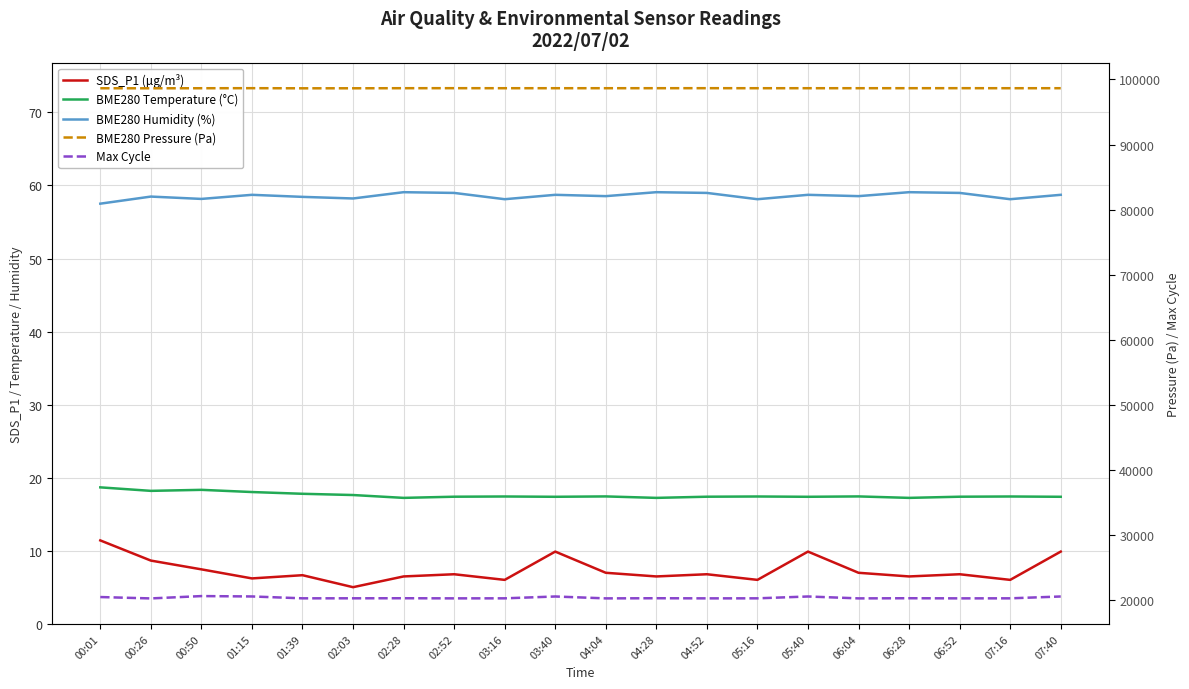

The SDS_P1 (µg/m³) series shows 10.8 at 07:16. True or false?

False